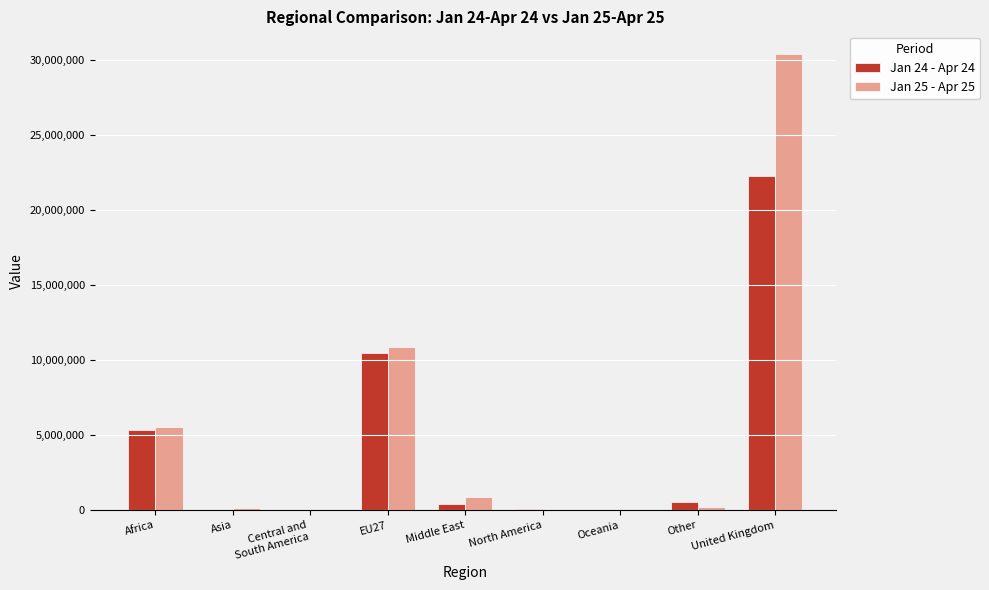

What is the greatest value displayed?

30363130